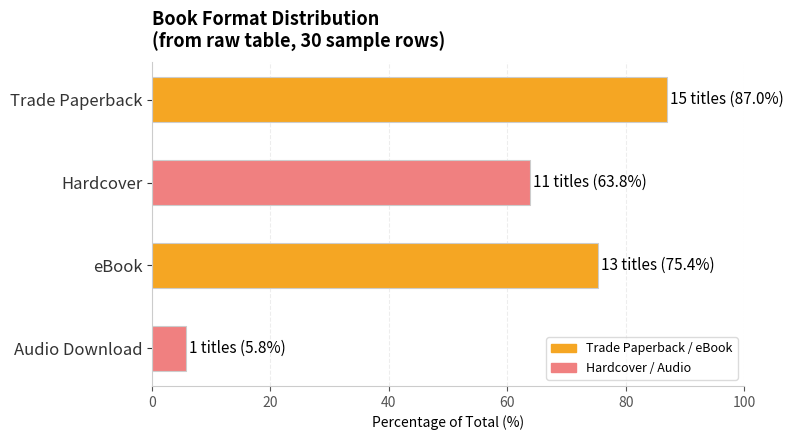

Reading top to bottom, transcribe all the data shown in this chart.

87.0	63.8	75.4	5.8